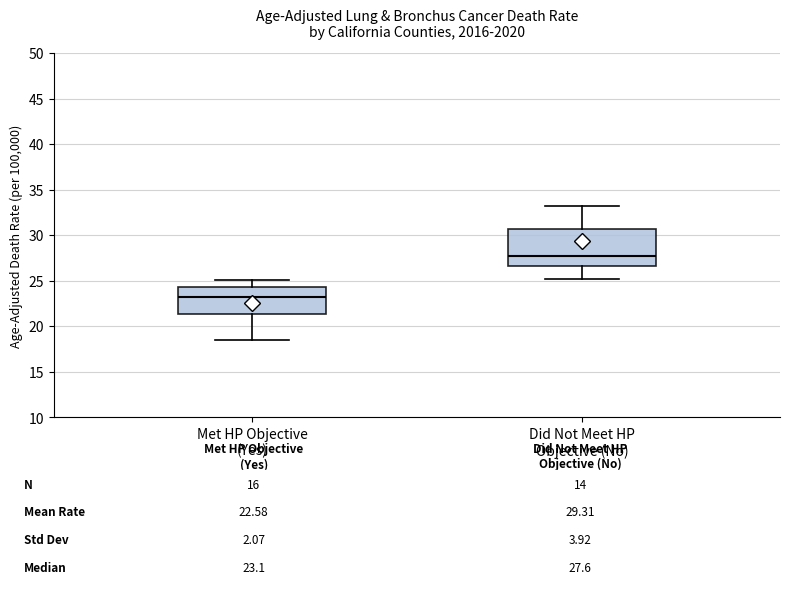

Which box has the highest median line?

Did Not Meet HP Objective (No)